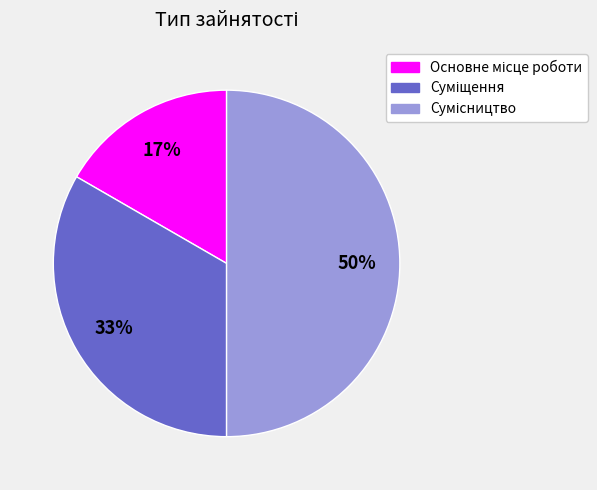

To the nearest percent, what is the average slice percentage?

33%